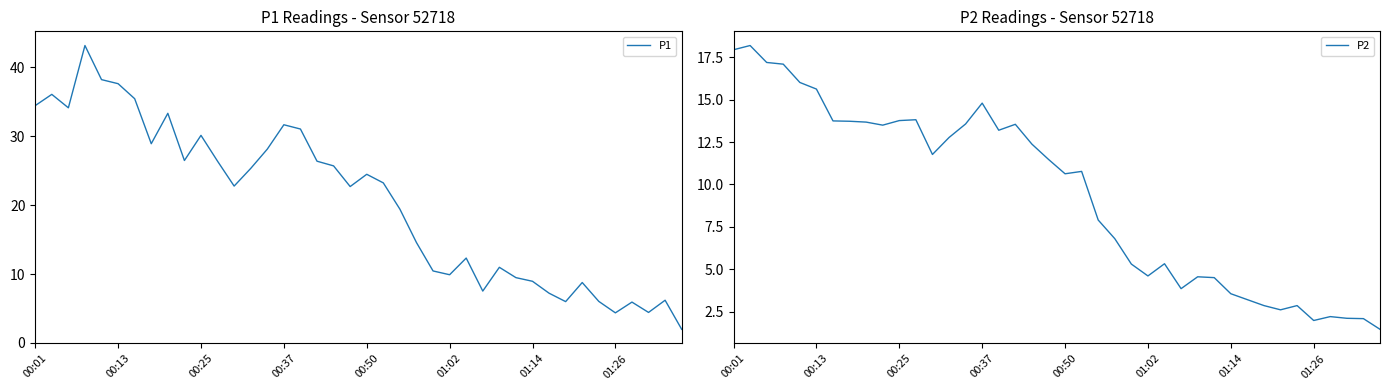

In P1, how many points are lower than both neighbors (excluding endpoints)?

10